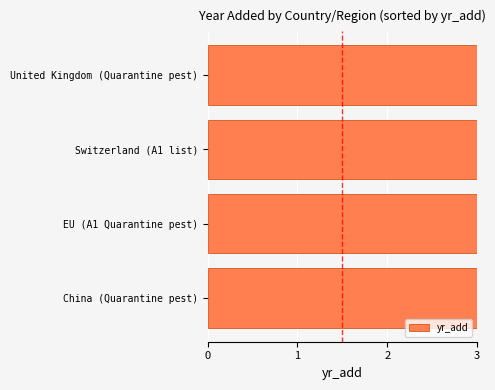

Rank the categories by value from highest to lowest.

Switzerland (A1 list), United Kingdom (Quarantine pest), China (Quarantine pest), EU (A1 Quarantine pest)